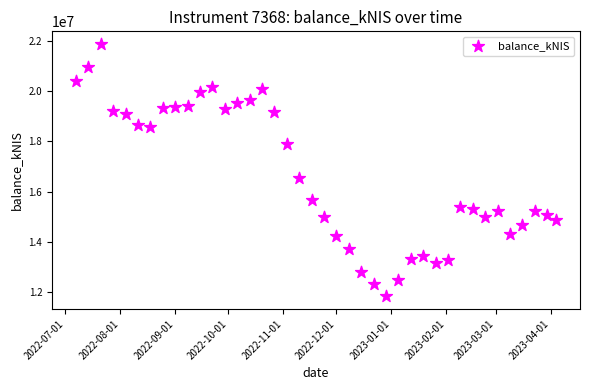

What Y value in the scatter plot is closest to 16854498?

16551342.6